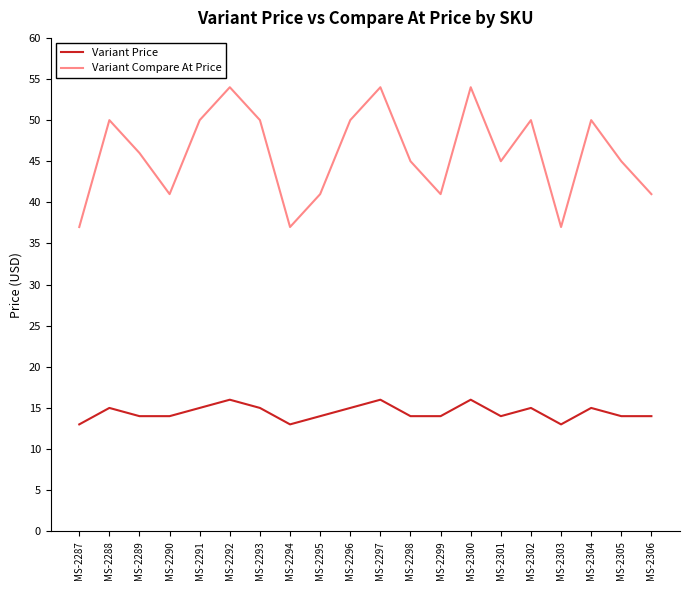

What is the difference between the Variant Compare At Price values at MS-2306 and MS-2287?

4